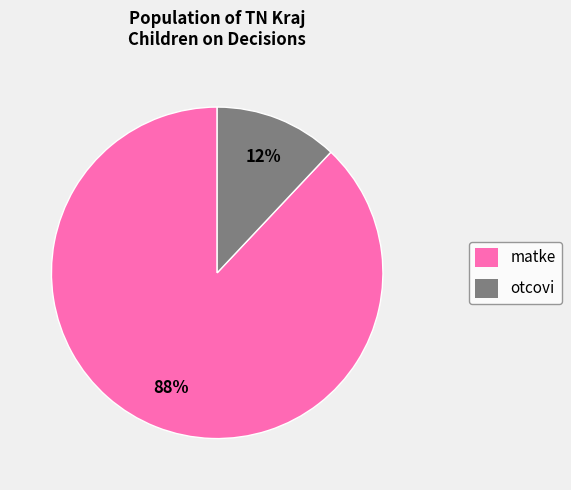

Combined, do matke and otcovi account for over 50%?

Yes